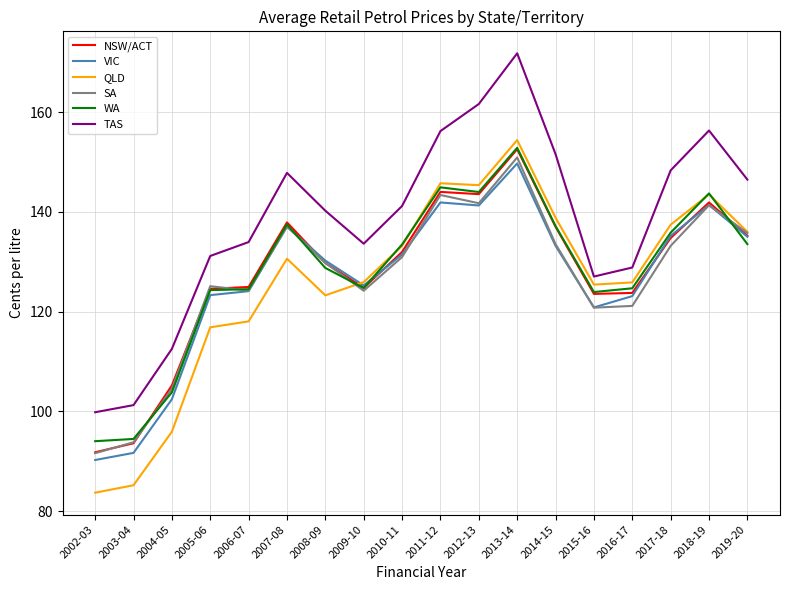

Which series changed the most between 2016-17 and 2017-18?

TAS